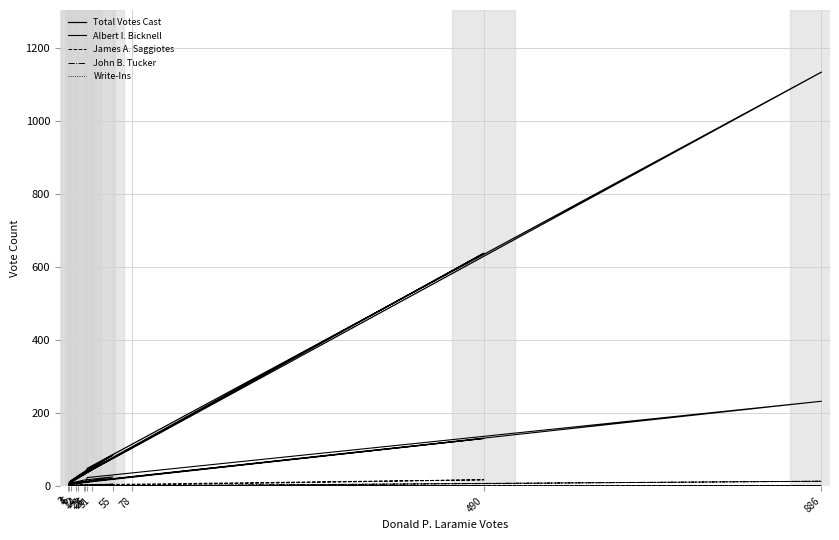

Which series has the largest total across all categories?

Total Votes Cast